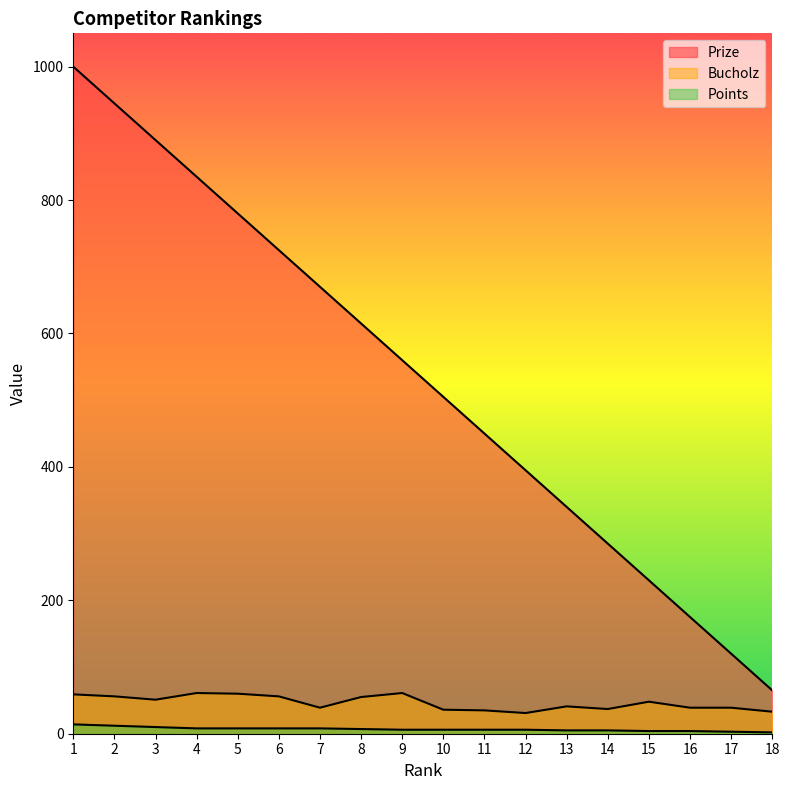

True or false: Bucholz and Prize cross at least once.

False